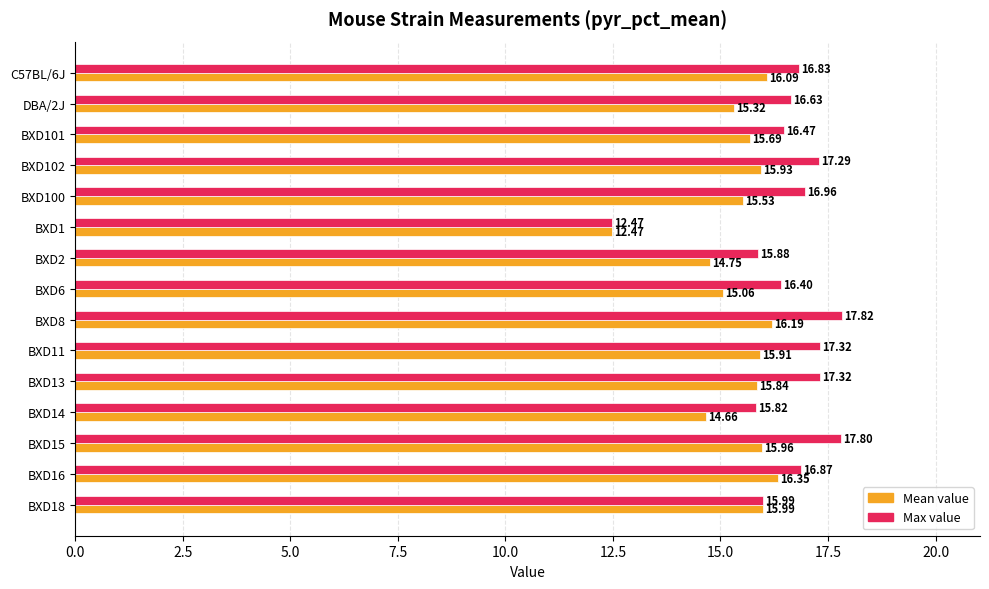

Which series has the largest range (max minus min)?

Max value